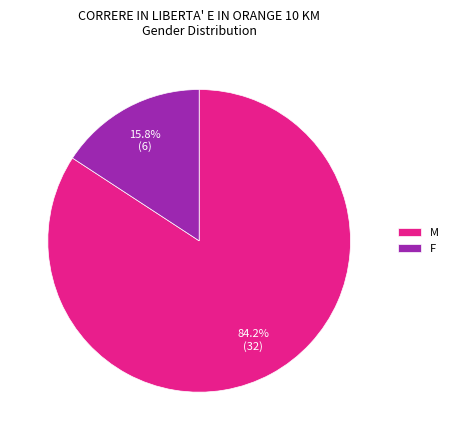

How many segments does this pie chart have?

2